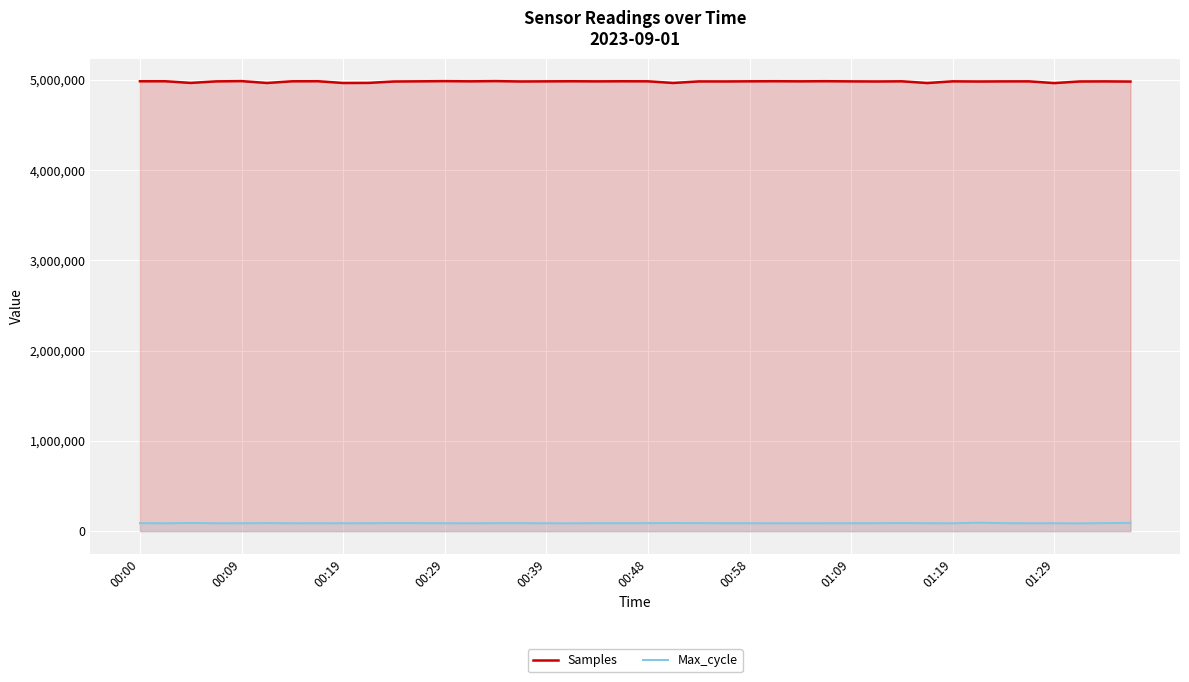

Does the chart display data point markers on the line(s)?

No